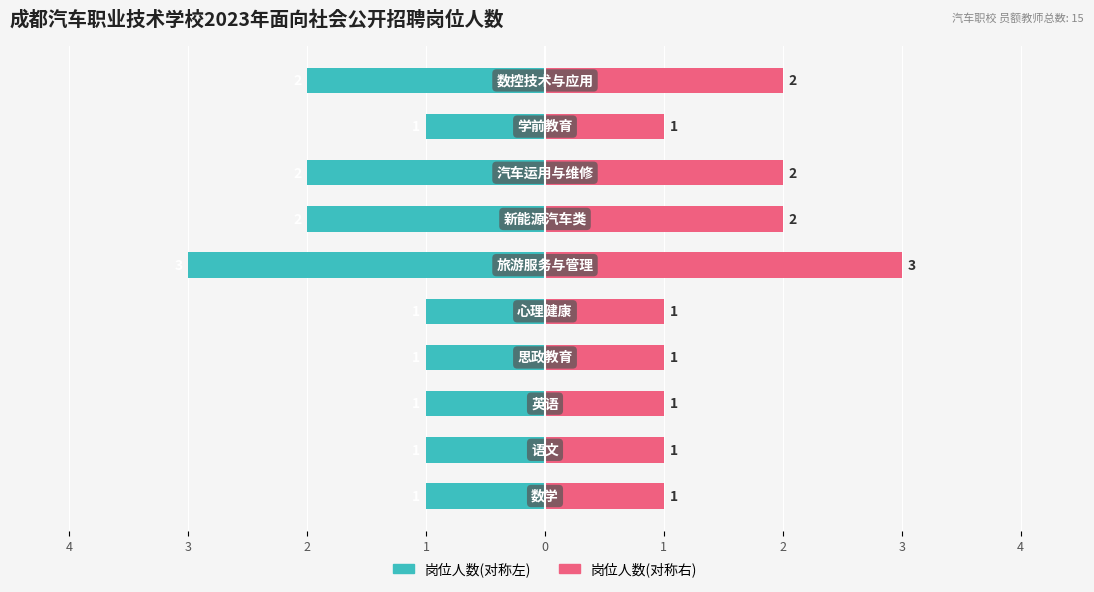

What is the label of the 6th bar from the left?

1